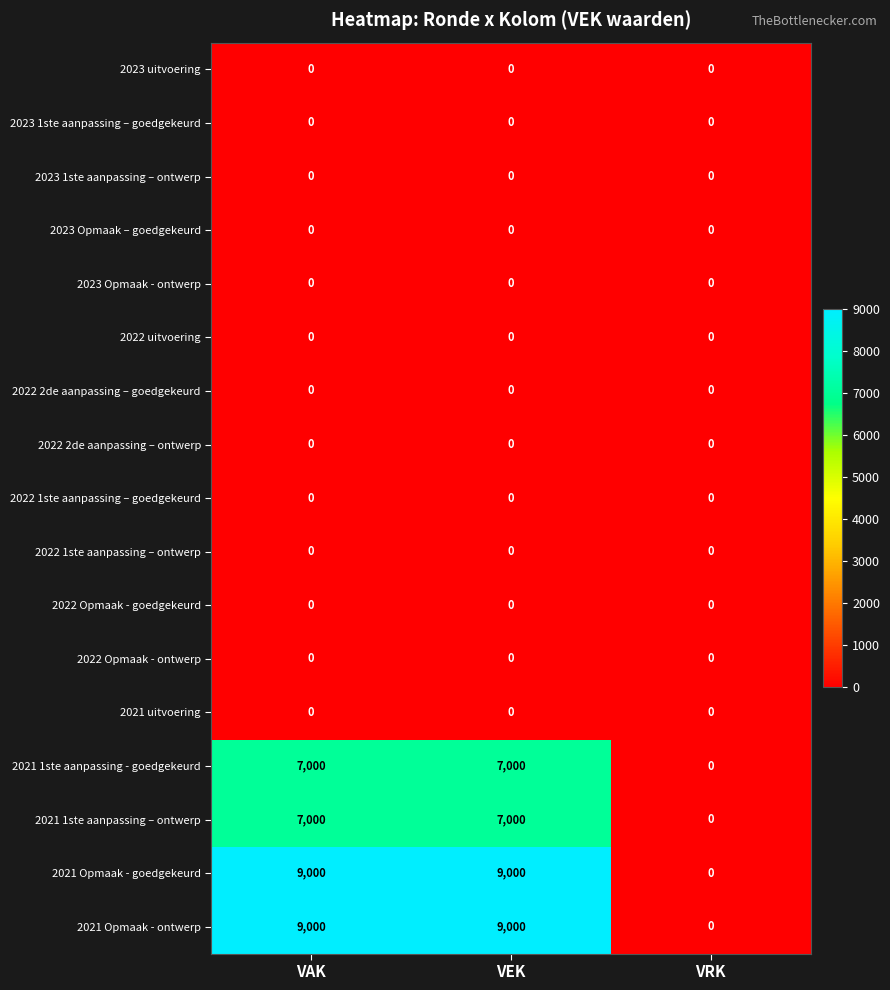

Is the value of 2021 Opmaak - ontwerp at VAK greater than the value of 2023 Opmaak - ontwerp at VRK?

Yes